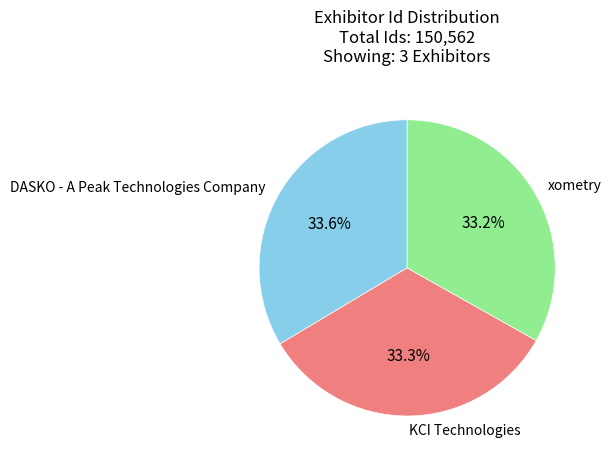

What is the total percentage of DASKO - A Peak Technologies Company and KCI Technologies?

66.8%